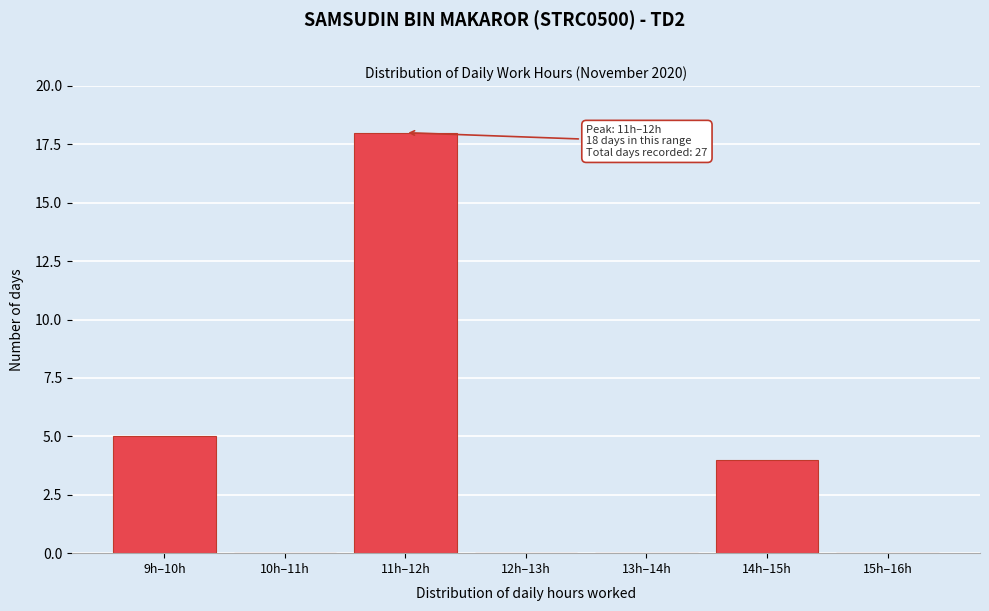

Reading left to right, what are all the values shown in this chart?

9h–10h=5	10h–11h=0	11h–12h=18	12h–13h=0	13h–14h=0	14h–15h=4	15h–16h=0